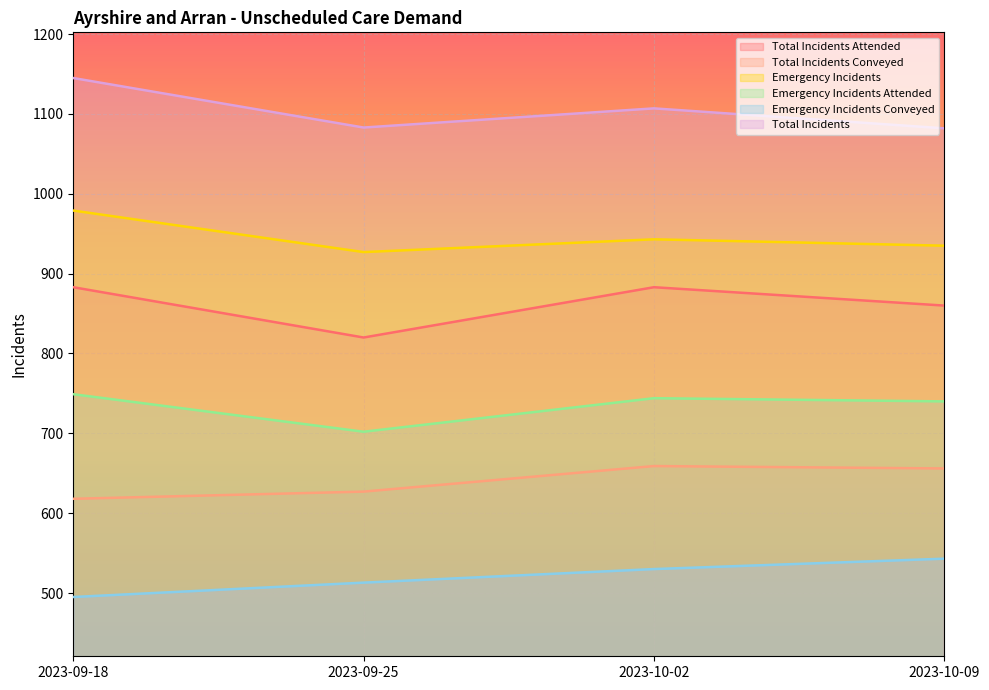

True or false: Emergency Incidents and Total Incidents Conveyed cross at least once.

False